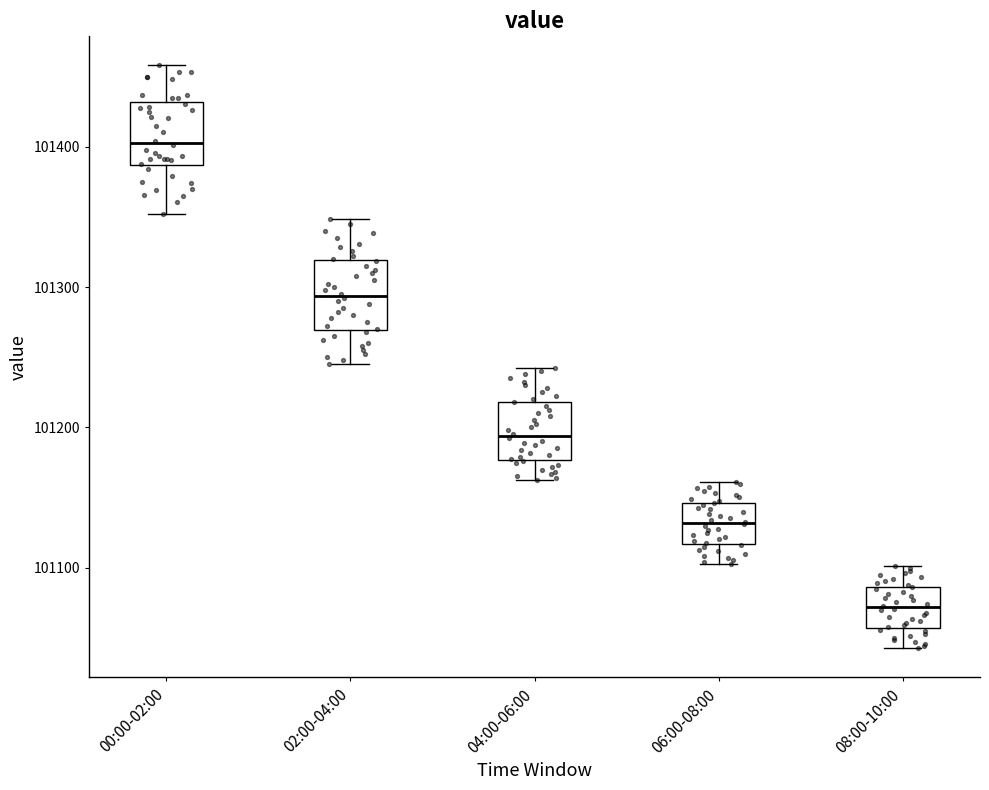

Reading left to right, read every box against the y-axis: the position of its median line, the range the box covers, and the ends of its whiskers. The values are not printed on the chart, so give them approximately, as read against the axis.

00:00-02:00: median 101400, box 101390 to 101430, whiskers 101350 to 101460
02:00-04:00: median 101290, box 101270 to 101320, whiskers 101250 to 101350
04:00-06:00: median 101190, box 101180 to 101220, whiskers 101160 to 101240
06:00-08:00: median 101130, box 101120 to 101150, whiskers 101100 to 101160
08:00-10:00: median 101070, box 101060 to 101090, whiskers 101040 to 101100